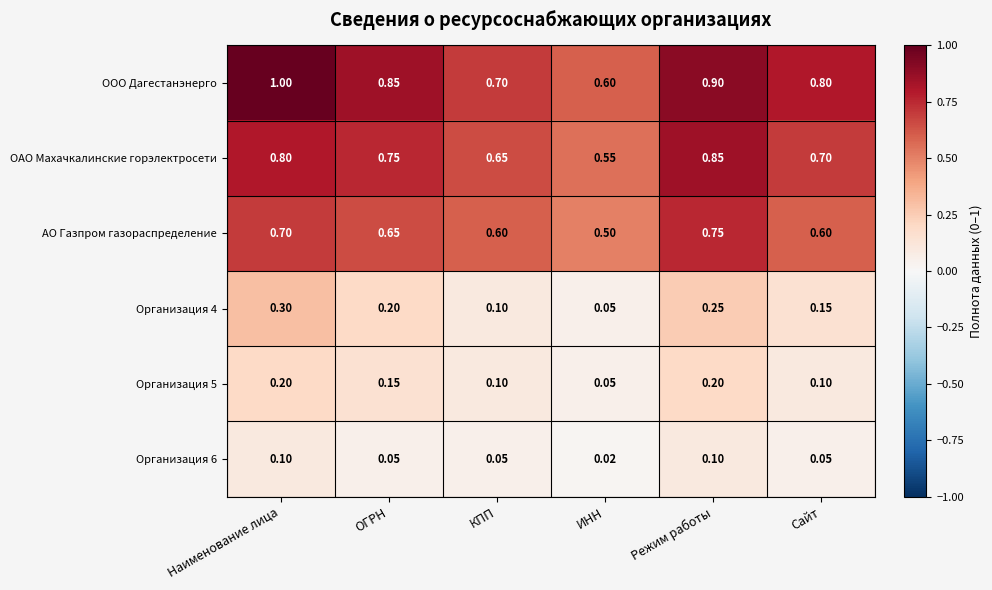

At which category is the sum across all series the highest?

Наименование лица